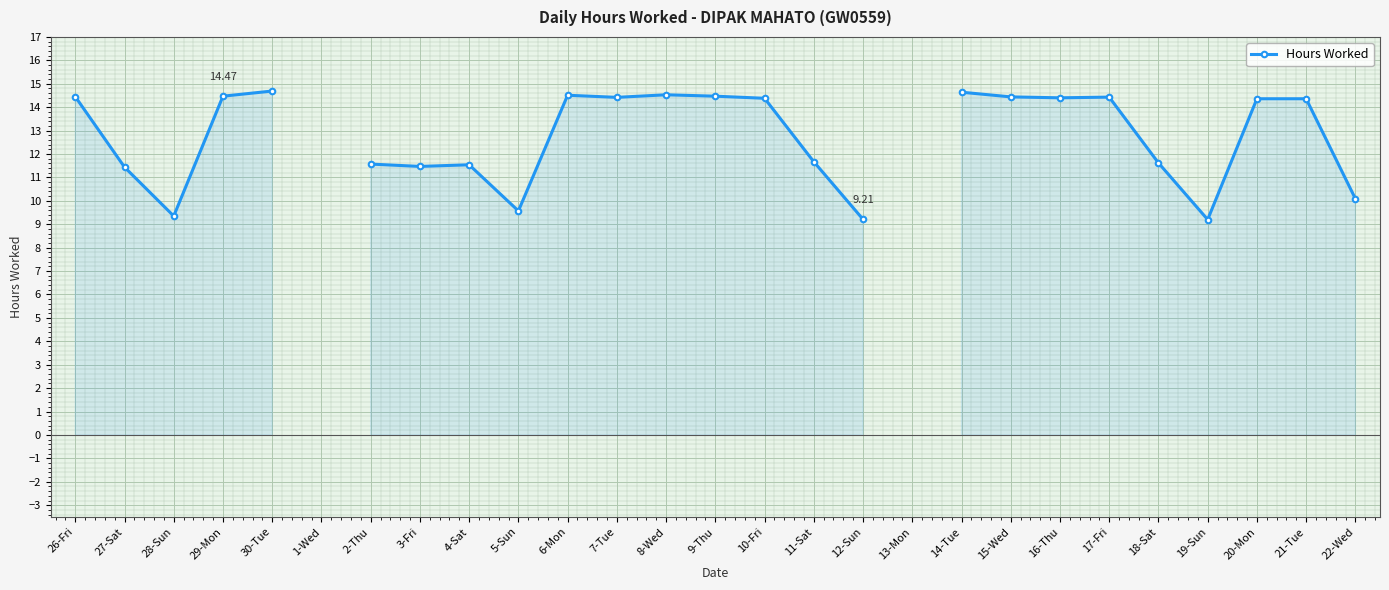

What is the change in value from 10-Fri to 12-Sun?

-5.2